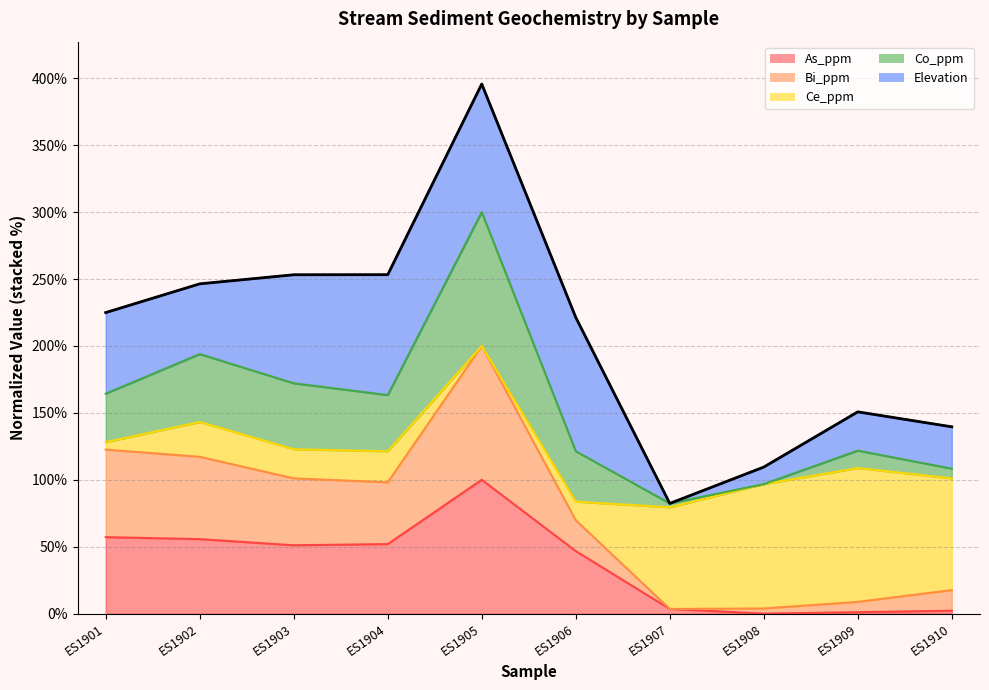

What is the change in value from ES1907 to ES1909?

+68.4